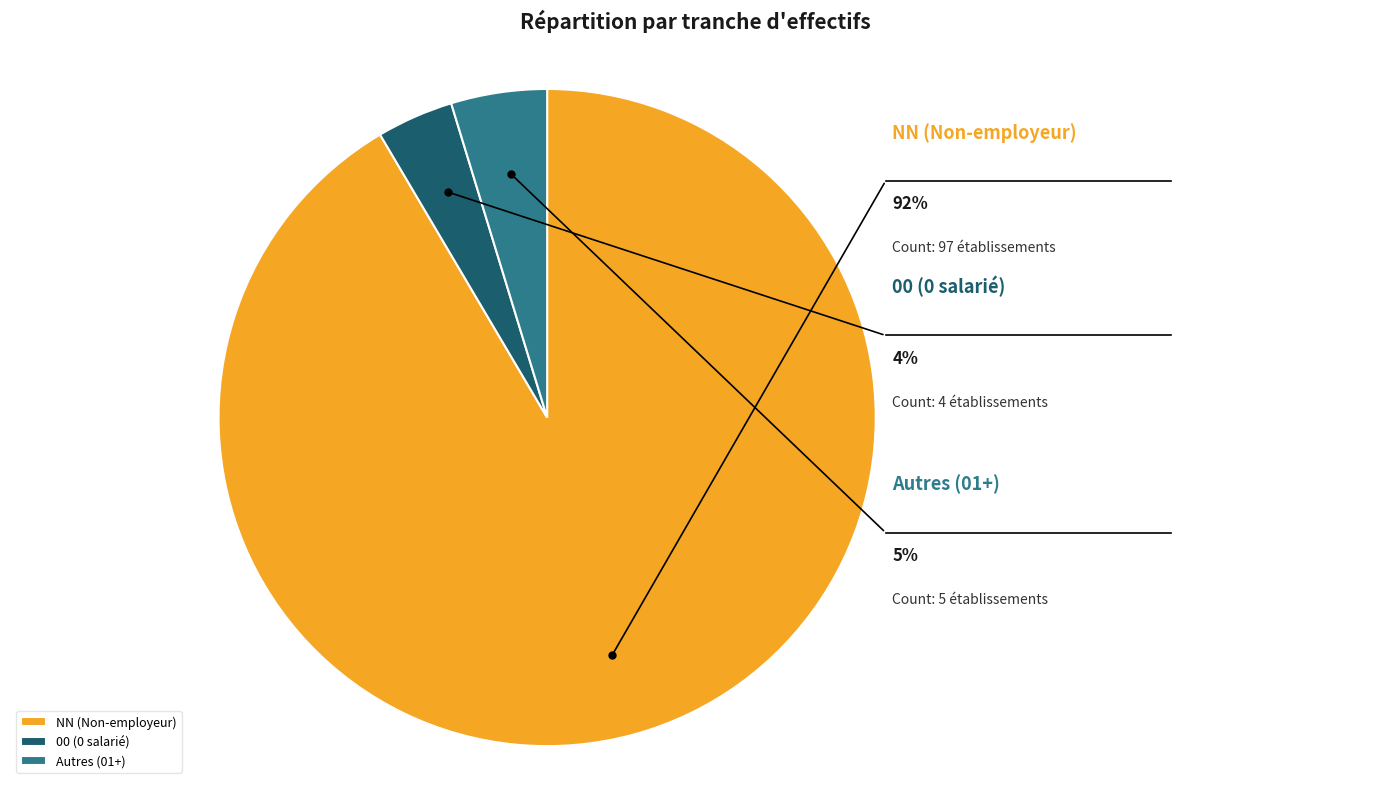

What is the total percentage of 00 and NN?

95.3%